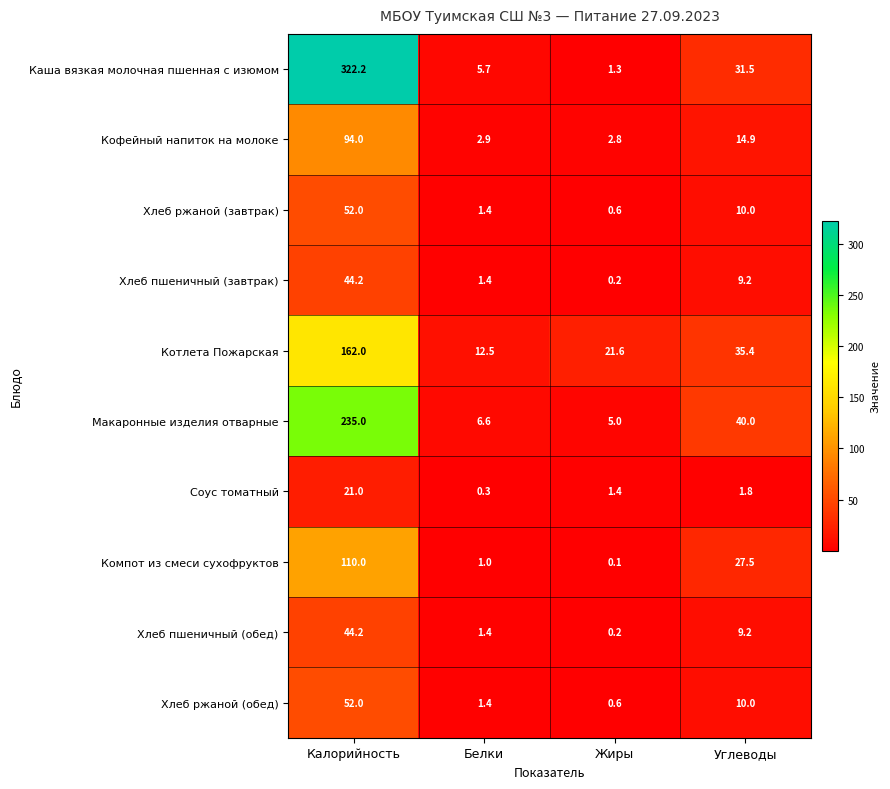

What is the difference between the second highest and minimum values in the Хлеб ржаной (обед) series?

9.4